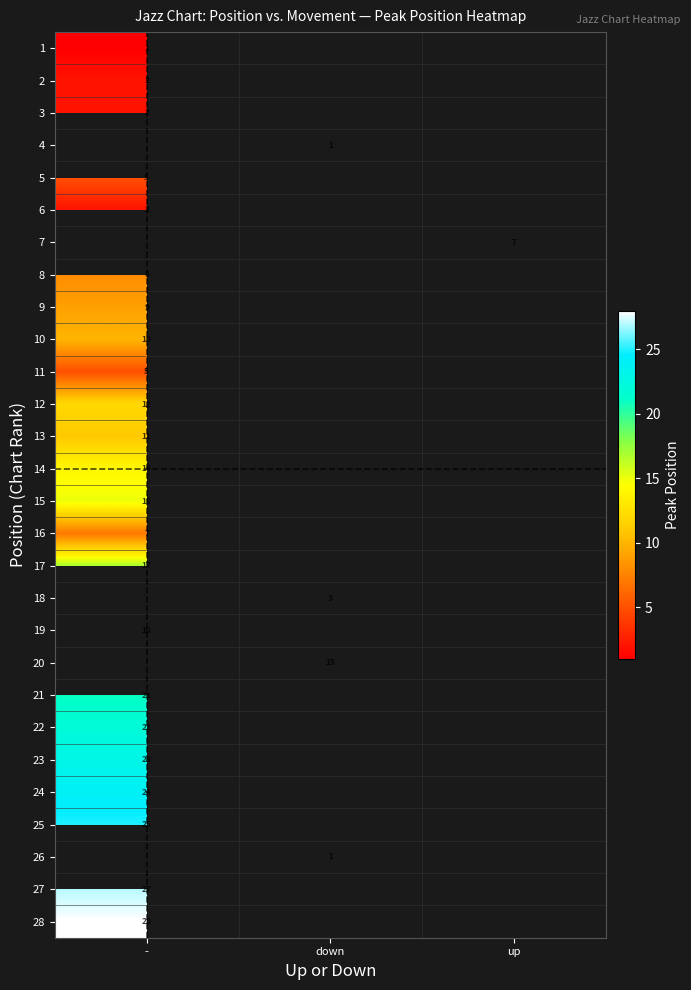

The value of 3 at - is 3.3. True or false?

False